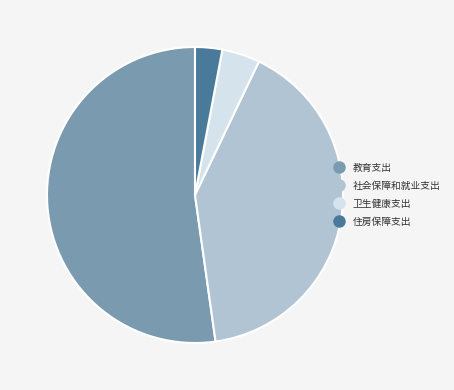

Rank the categories by value from highest to lowest.

教育支出, 社会保障和就业支出, 卫生健康支出, 住房保障支出